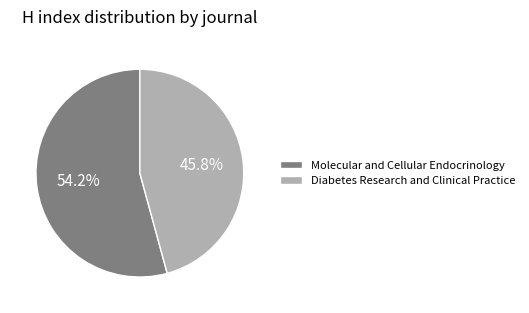

Count the number of slices in the pie.

2